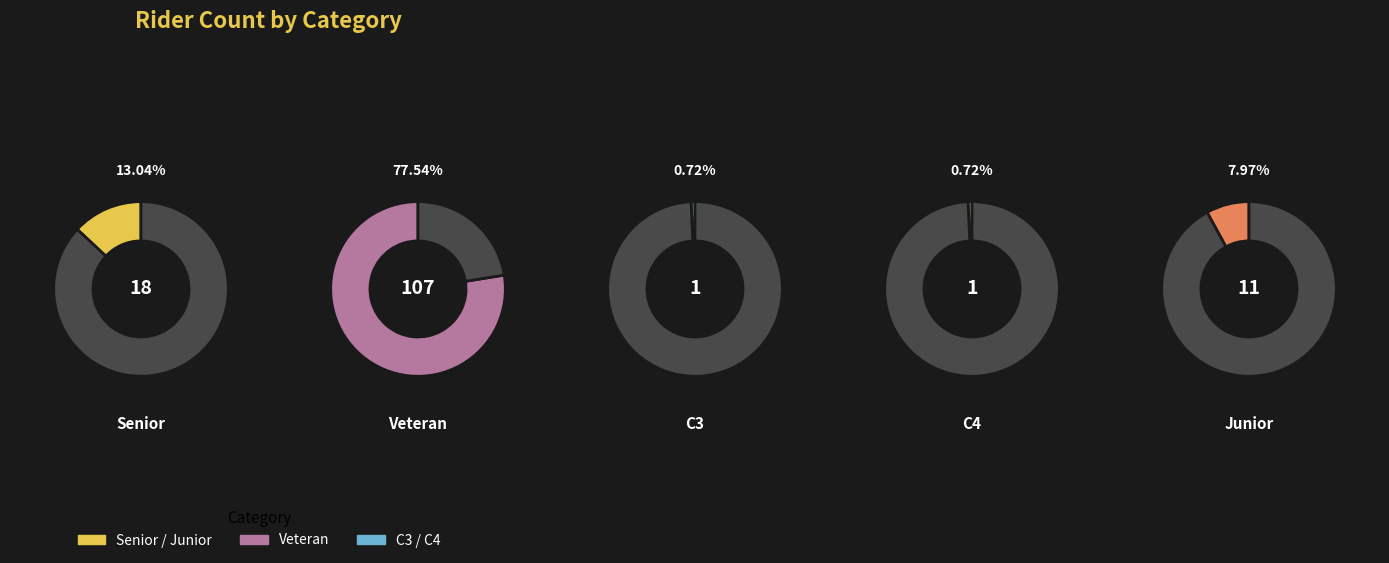

To the nearest percent, what is the difference between the largest and smallest slice percentages?

77%